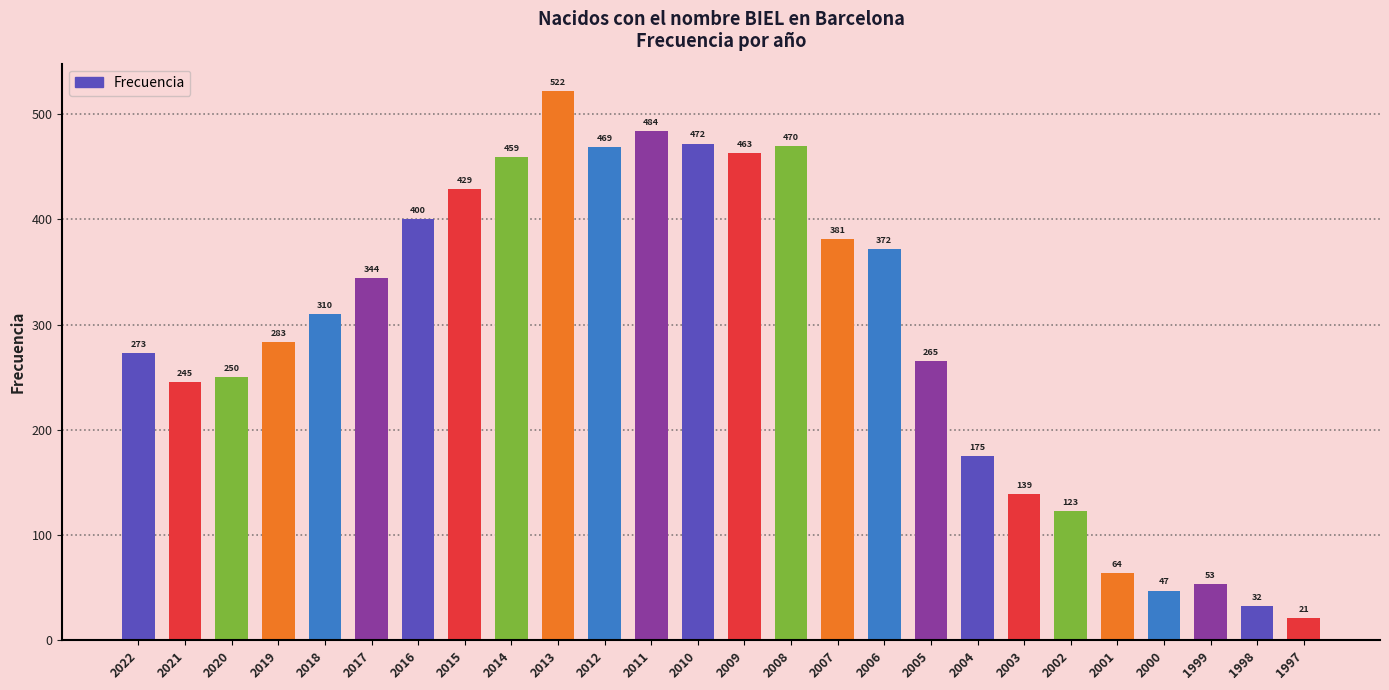

What is the value of the 24th bar from the left?

53